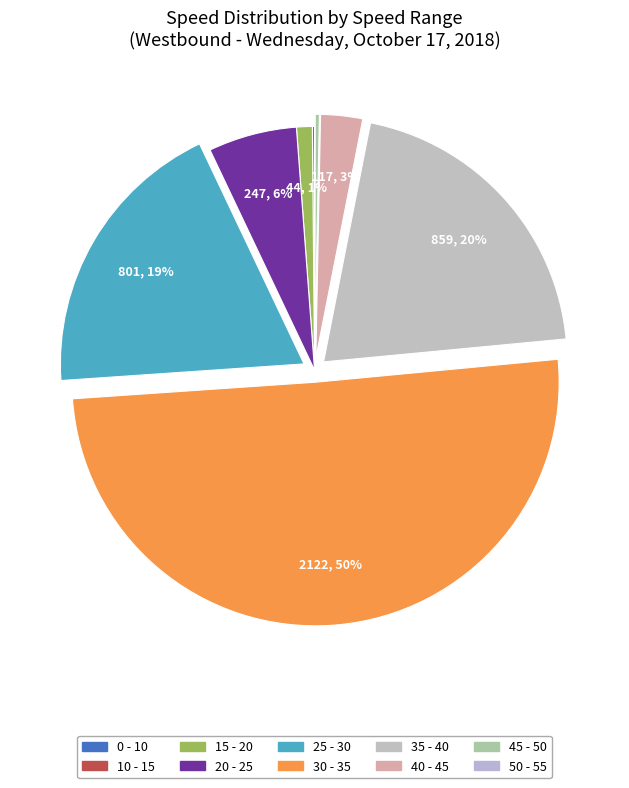

Count the number of slices in the pie.

10